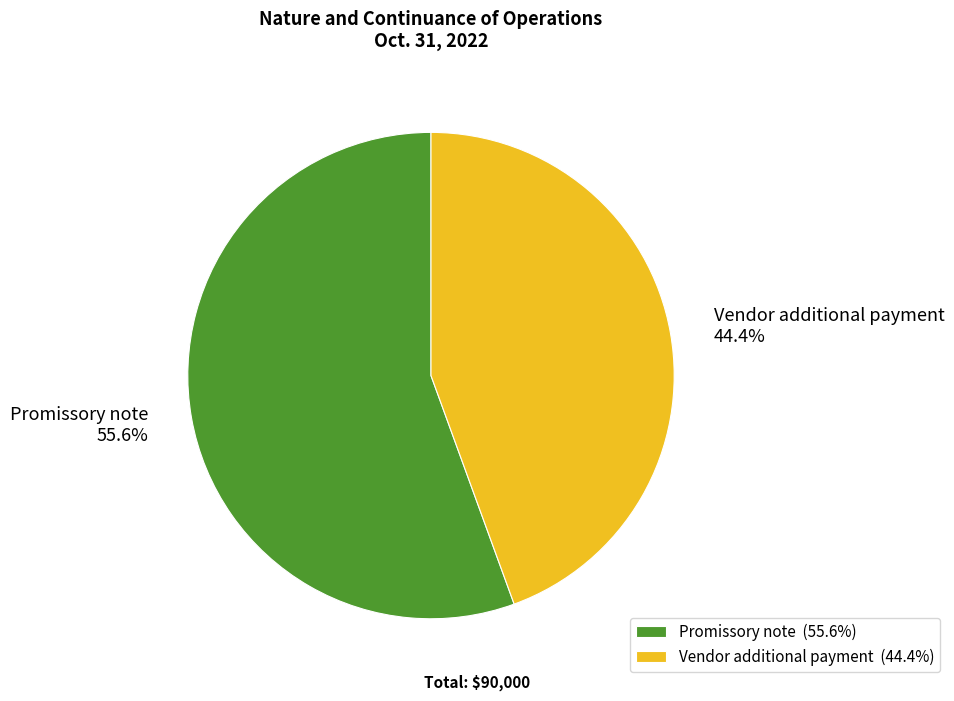

What is the largest slice in the pie chart?

Promissory note